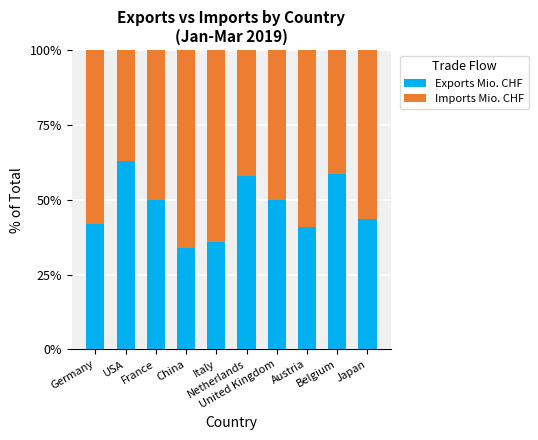

What is the average value of the Exports Mio. CHF series?

47.5